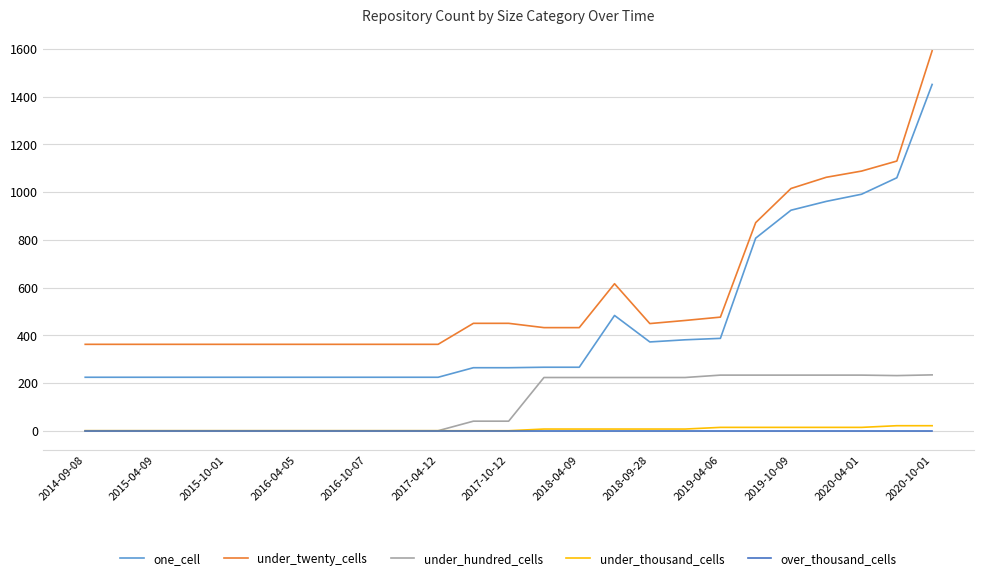

Count the under_thousand_cells values in the range 0 to 14.

23